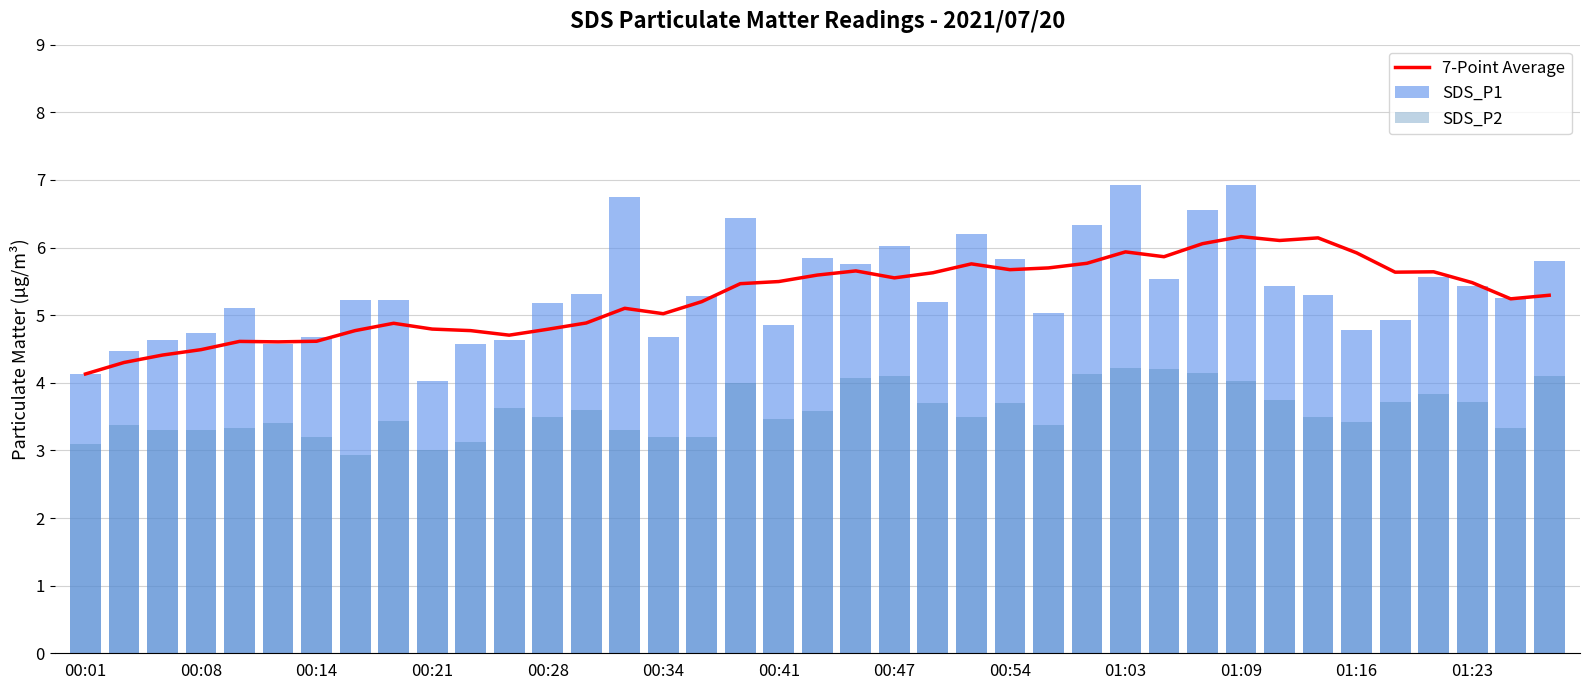

At which label does 7-Point Average reach its minimum?

00:01